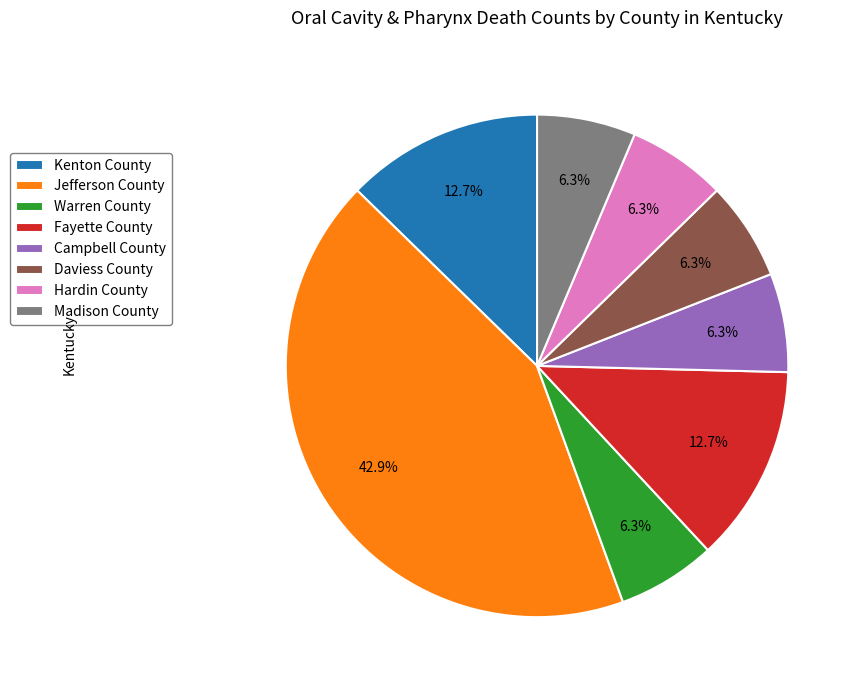

To the nearest percent, what is the difference between the Campbell County and Jefferson County slice percentages?

37%